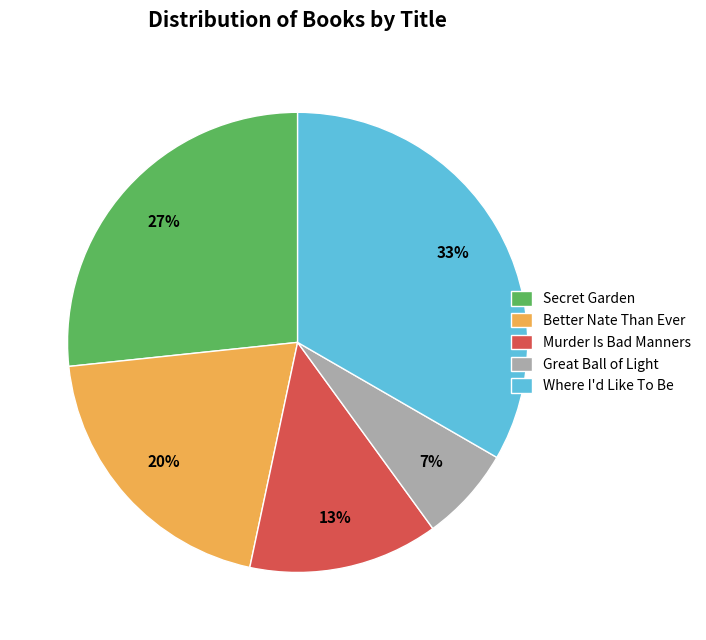

How many segments does this pie chart have?

5